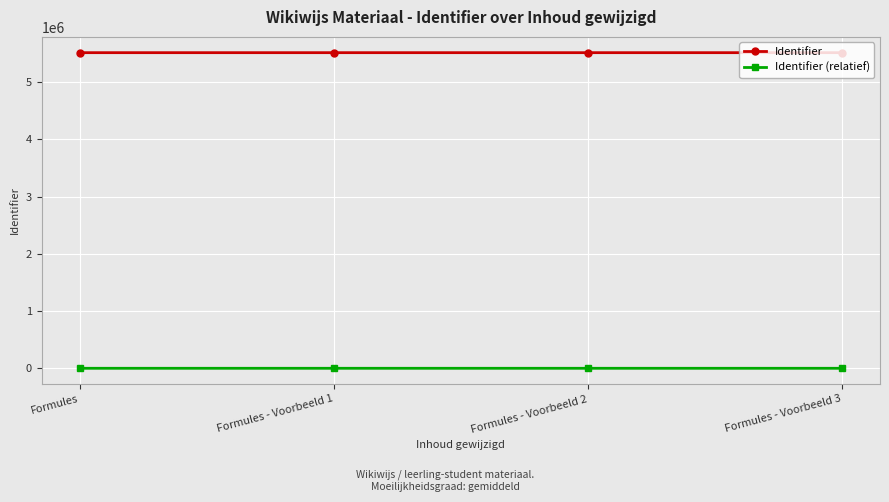

Is the value of Identifier at Formules greater than the value of Identifier (relatief) at Formules?

Yes